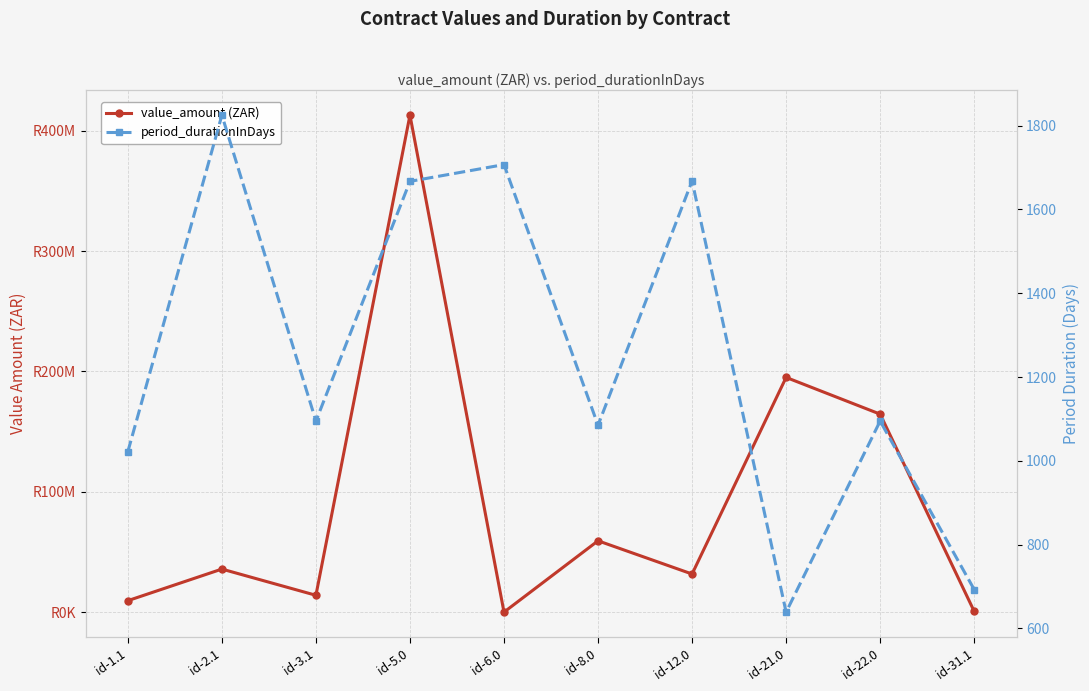

Reading left to right, extract all data points from this chart.

value_amount (ZAR): id-1.1=9539579	id-2.1=35784266	id-3.1=14000000	id-5.0=412969500	id-6.0=0	id-8.0=59279134	id-12.0=31678567	id-21.0=195043920	id-22.0=164523881	id-31.1=661120
period_durationInDays: id-1.1=1022	id-2.1=1825	id-3.1=1095	id-5.0=1667	id-6.0=1707	id-8.0=1085	id-12.0=1668	id-21.0=639	id-22.0=1095	id-31.1=693